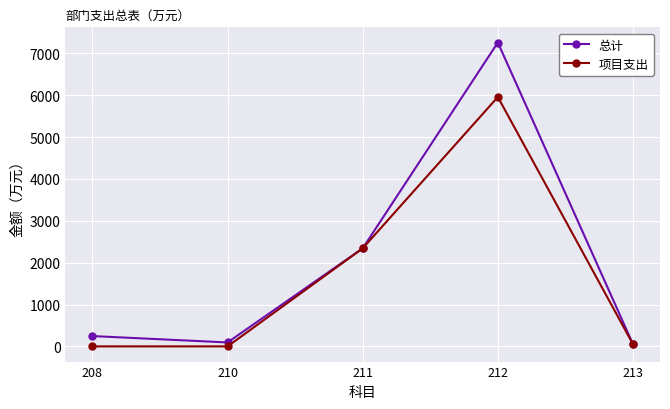

How many values in the 项目支出 series are below 52?

2